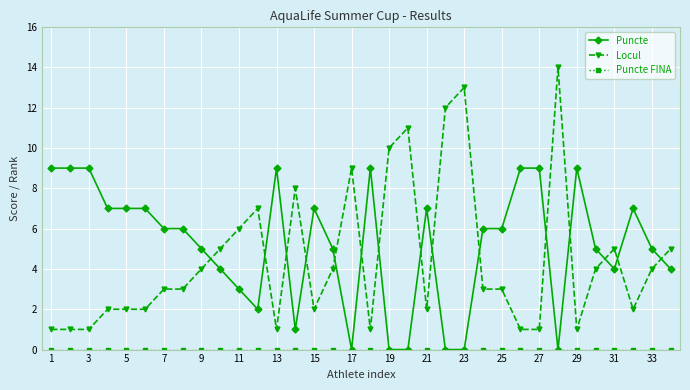

Which series has the largest total across all categories?

Puncte